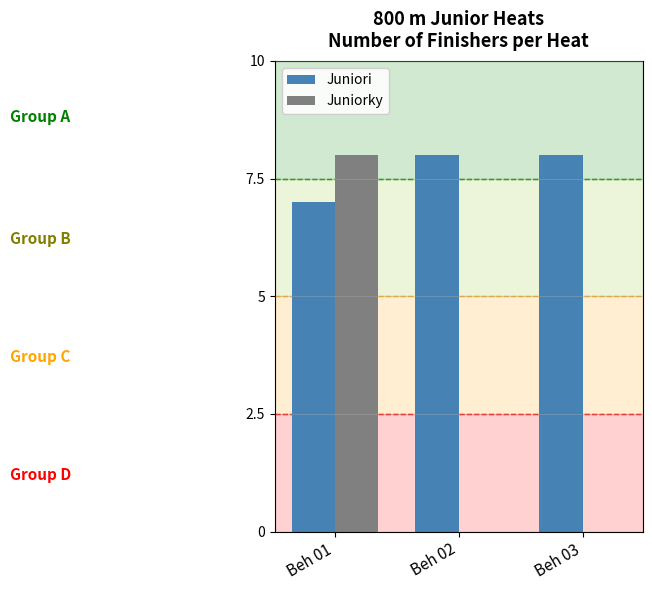

Reading left to right, extract all data points from this chart.

Juniori: 7	8	8
Juniorky: 8	0	0